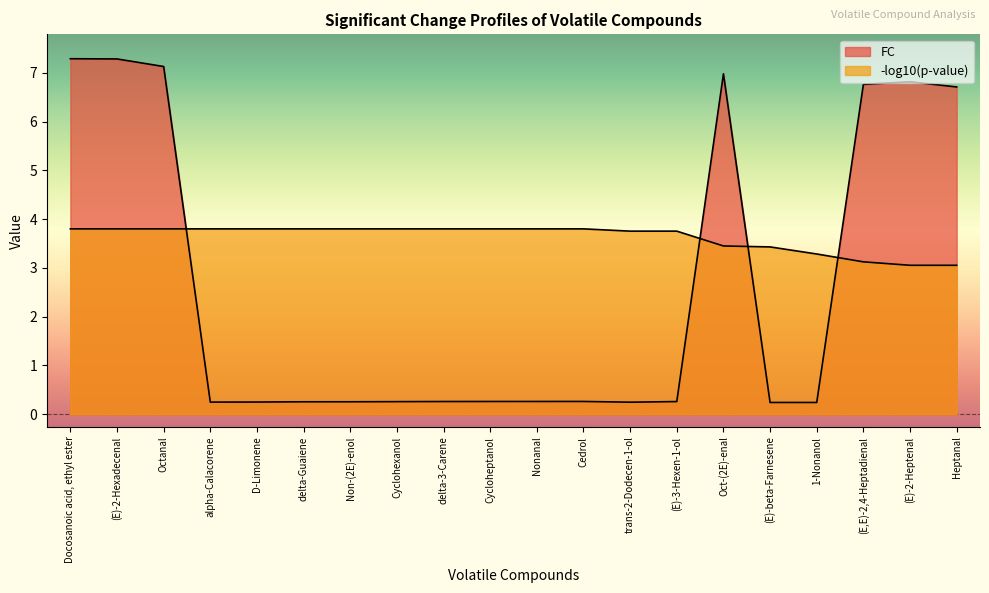

True or false: -log10(p-value) has more than 2 interior local peaks.

False